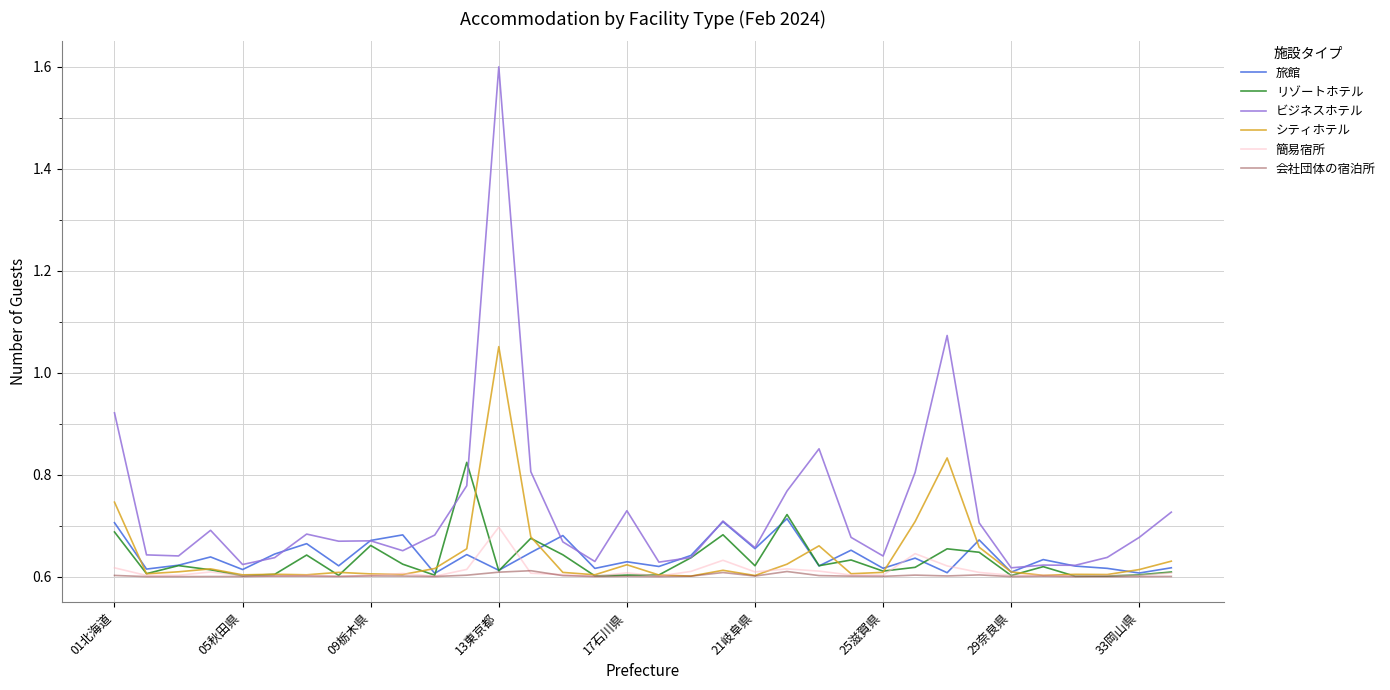

What is the sum of all 簡易宿所 values?

20.8